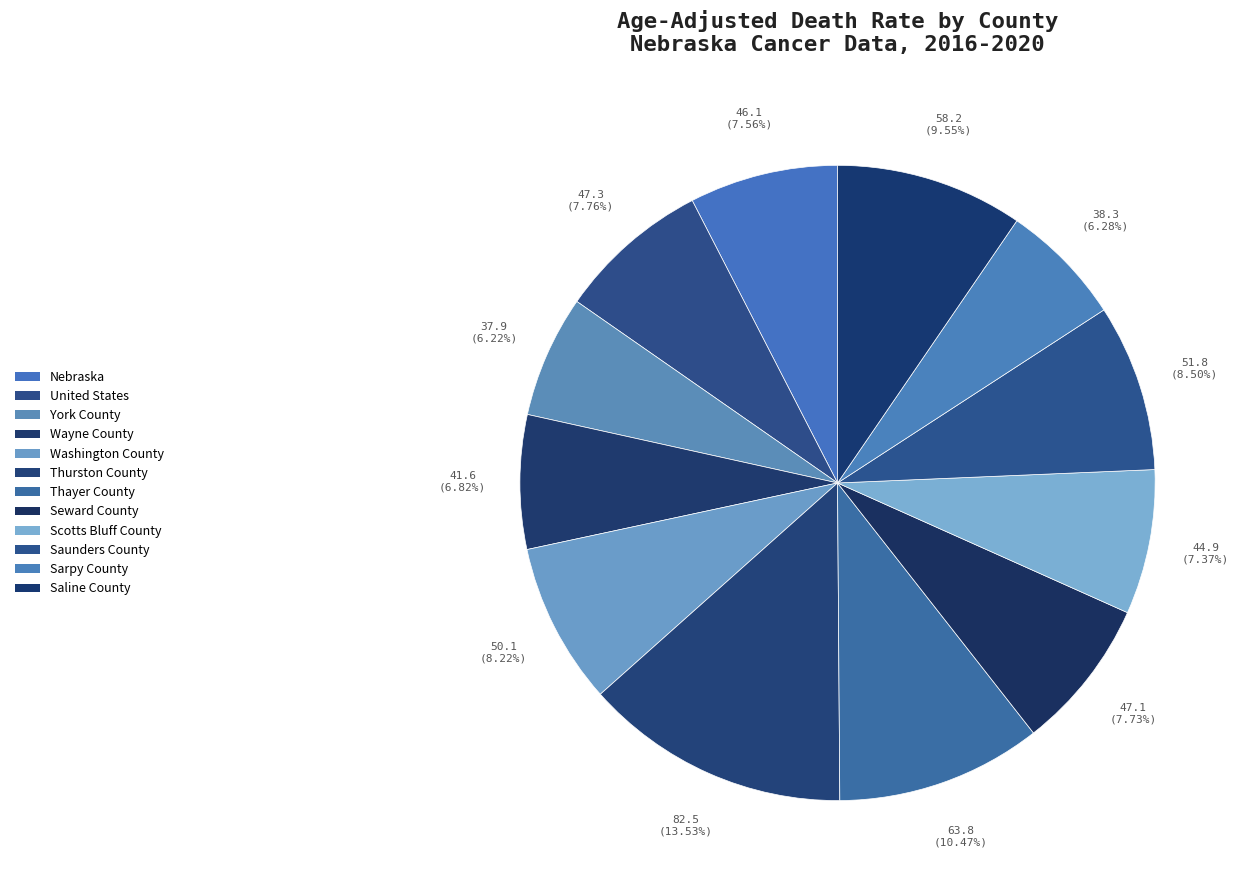

To the nearest percent, what is the combined percentage of Thayer County and Sarpy County?

17%